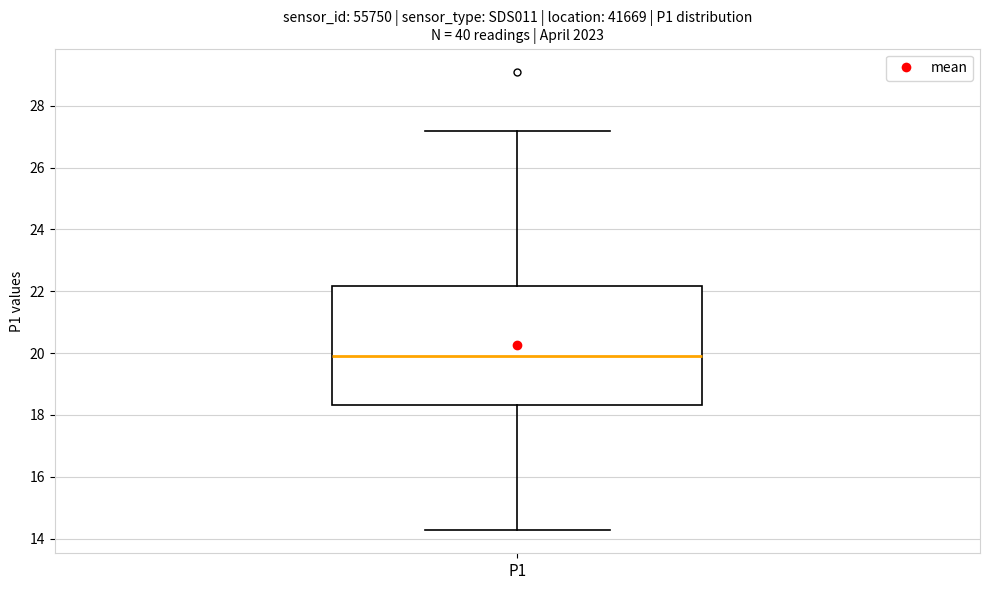

Read this box plot against the y-axis: the position of the median line, the range covered by the box, and the ends of both whiskers. The values are not printed on the chart, so give them approximately, as read against the axis.

median 20.0, box 18.4 to 22.2, whiskers 14.2 to 27.2